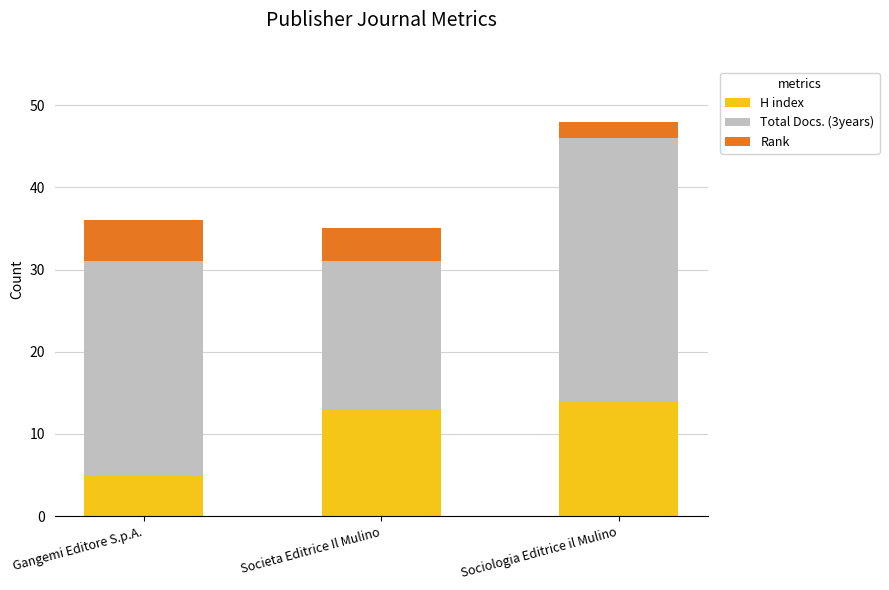

The H index series shows 5 at Societa Editrice Il Mulino. True or false?

False